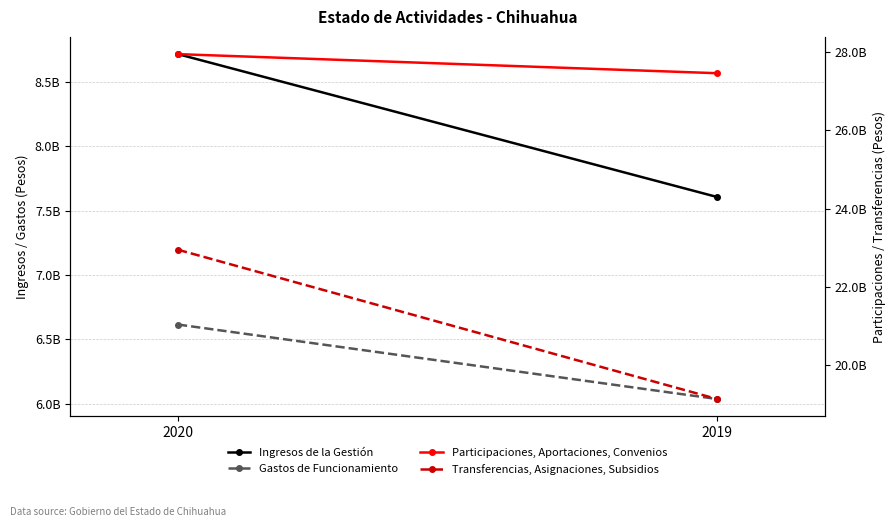

Reading left to right, transcribe all the data shown in this chart.

Ingresos de la Gestión: 2020=8716336591	2019=7605953332
Gastos de Funcionamiento: 2020=6614576101	2019=6035581319
Participaciones, Aportaciones, Convenios: 2020=27948969201	2019=27461610380
Transferencias, Asignaciones, Subsidios: 2020=22952187921	2019=19138957032